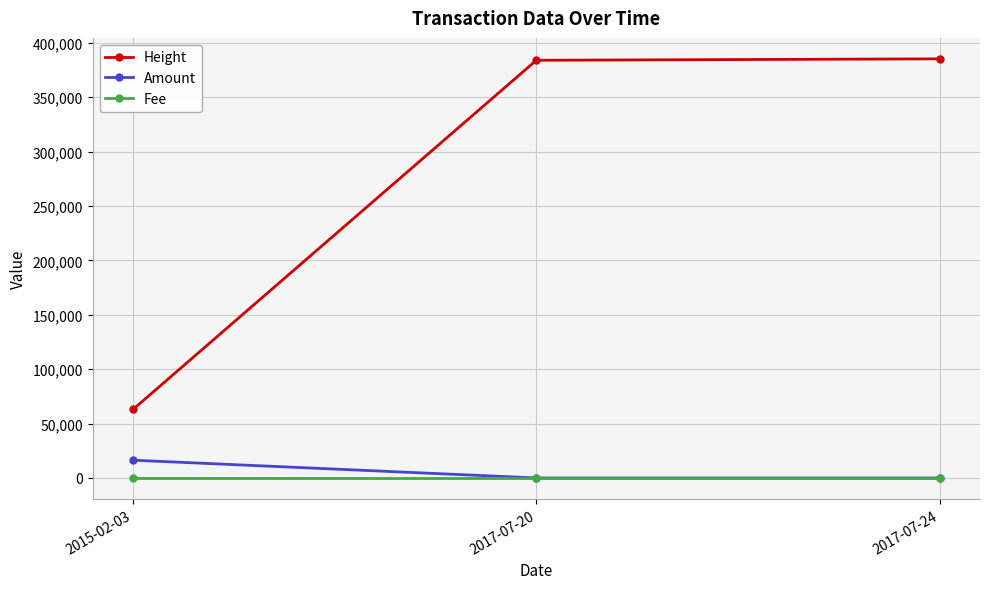

How many series are shown in this chart?

3